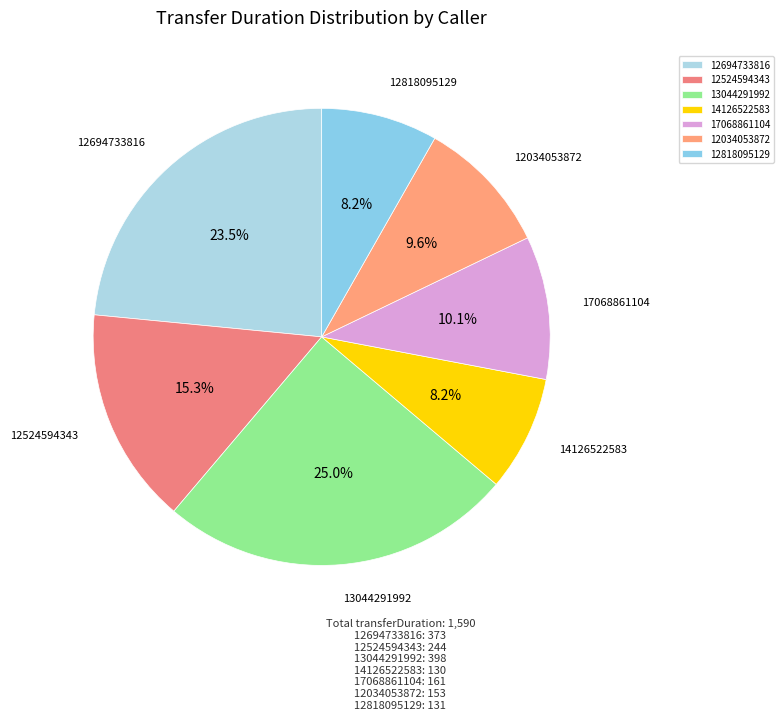

What percentage is the 12818095129 slice, to the nearest percent?

8%